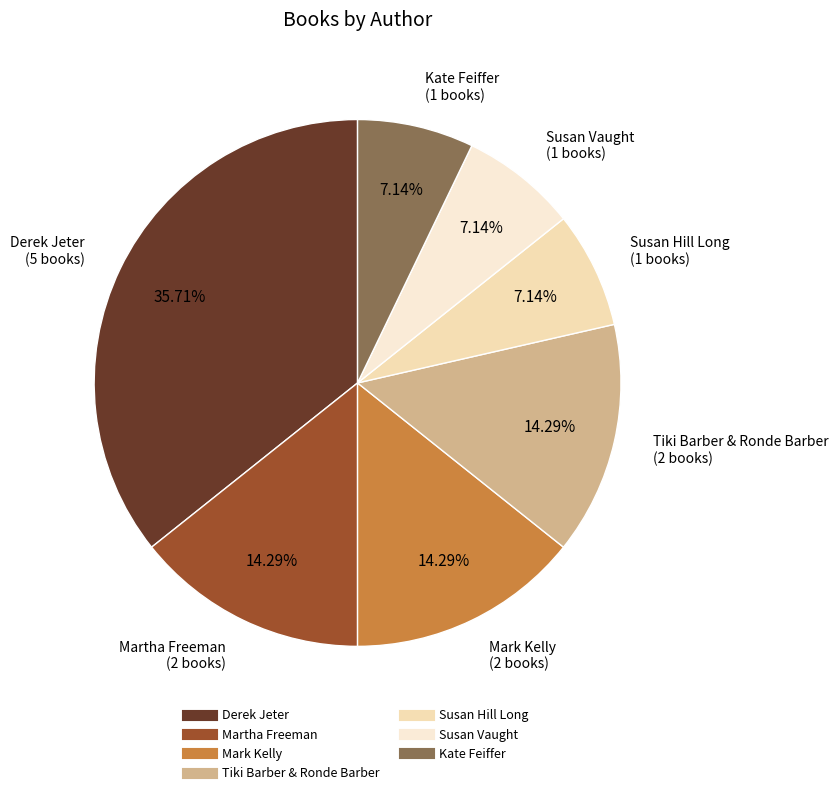

How many segments does this pie chart have?

7